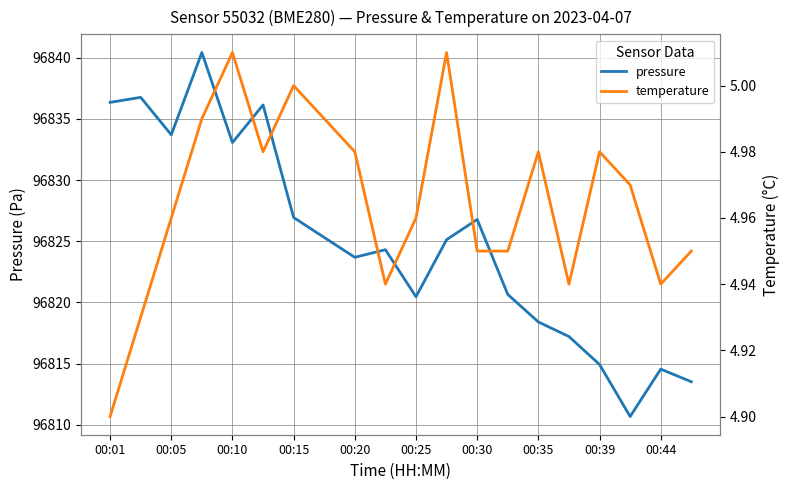

Is it true that temperature equals 2.9 at 15?

False